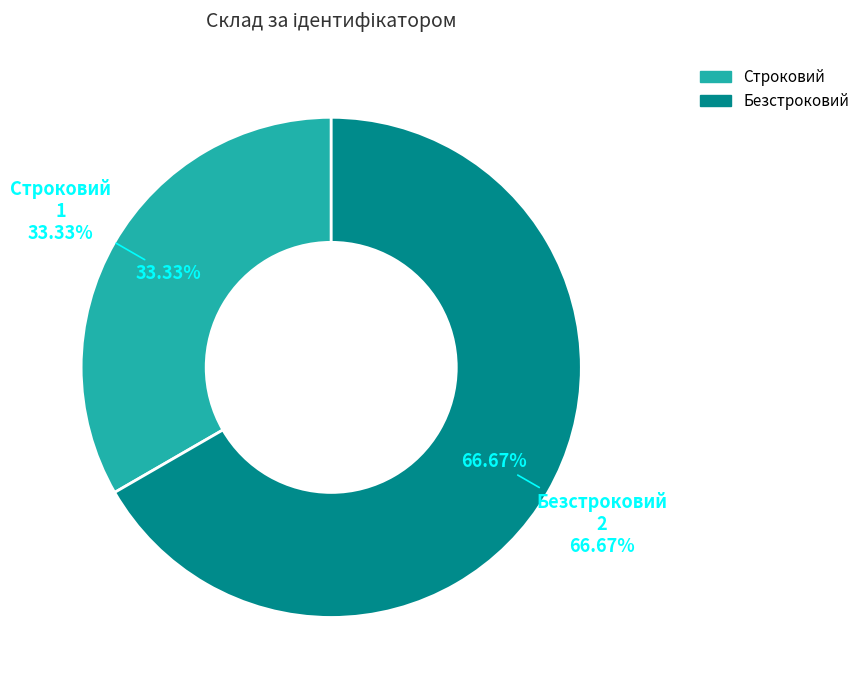

To the nearest percent, what percentage of the pie is Безстроковий?

67%